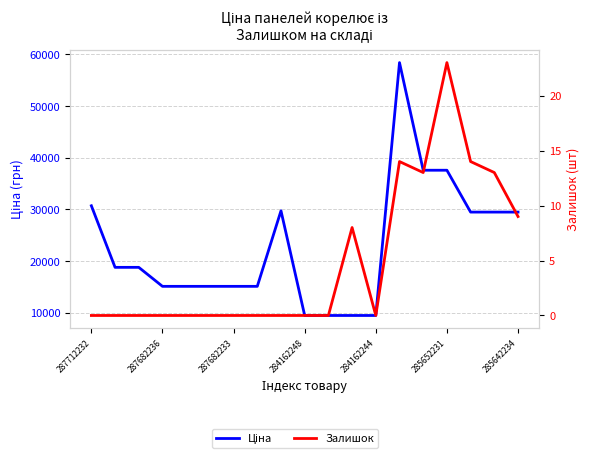

Rank the series by their average value, from highest to lowest.

Ціна, Залишок